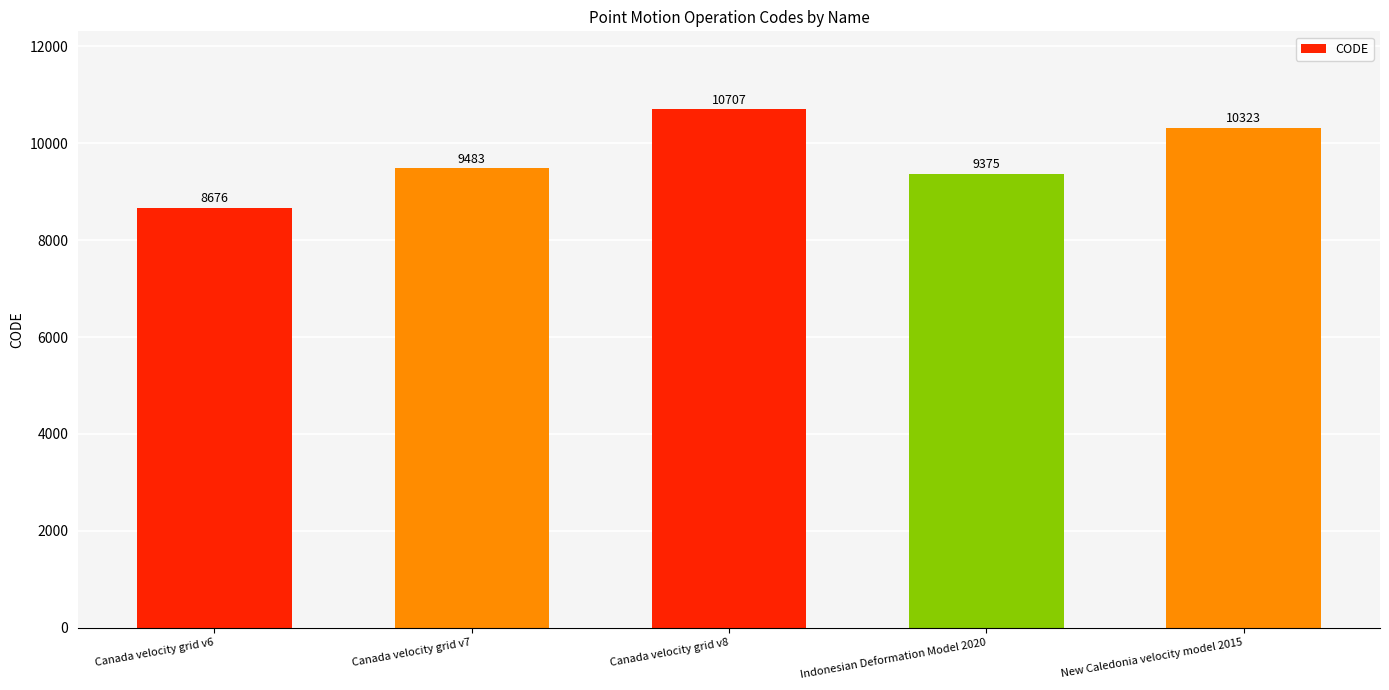

What is the change in value from Canada velocity grid v7 to New Caledonia velocity model 2015?

+840